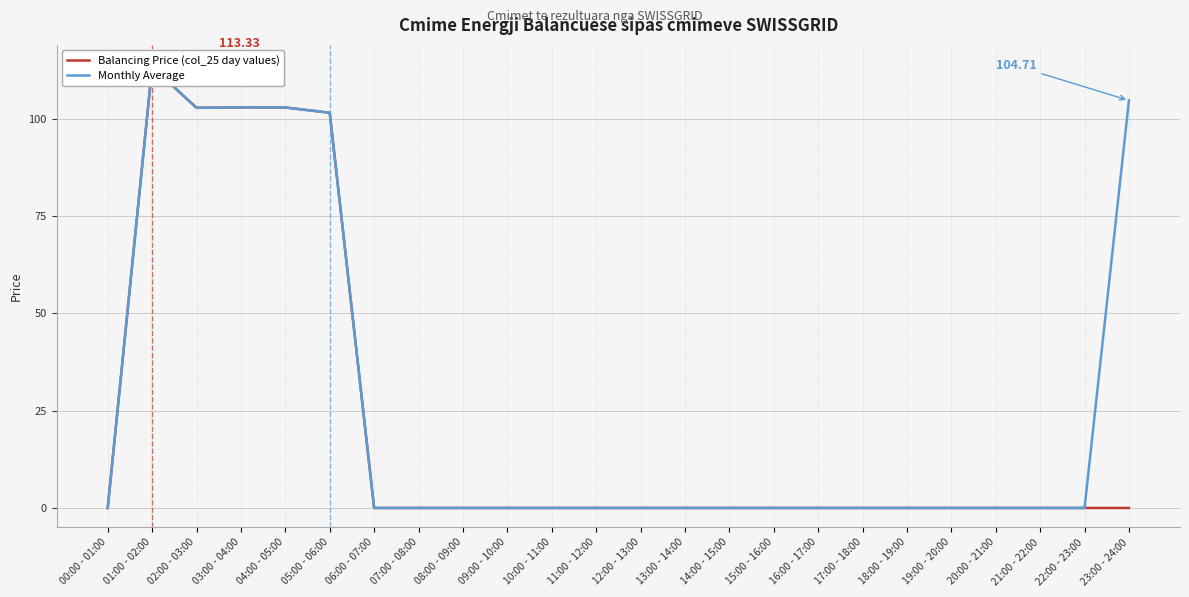

Does the chart display data point markers on the line(s)?

No